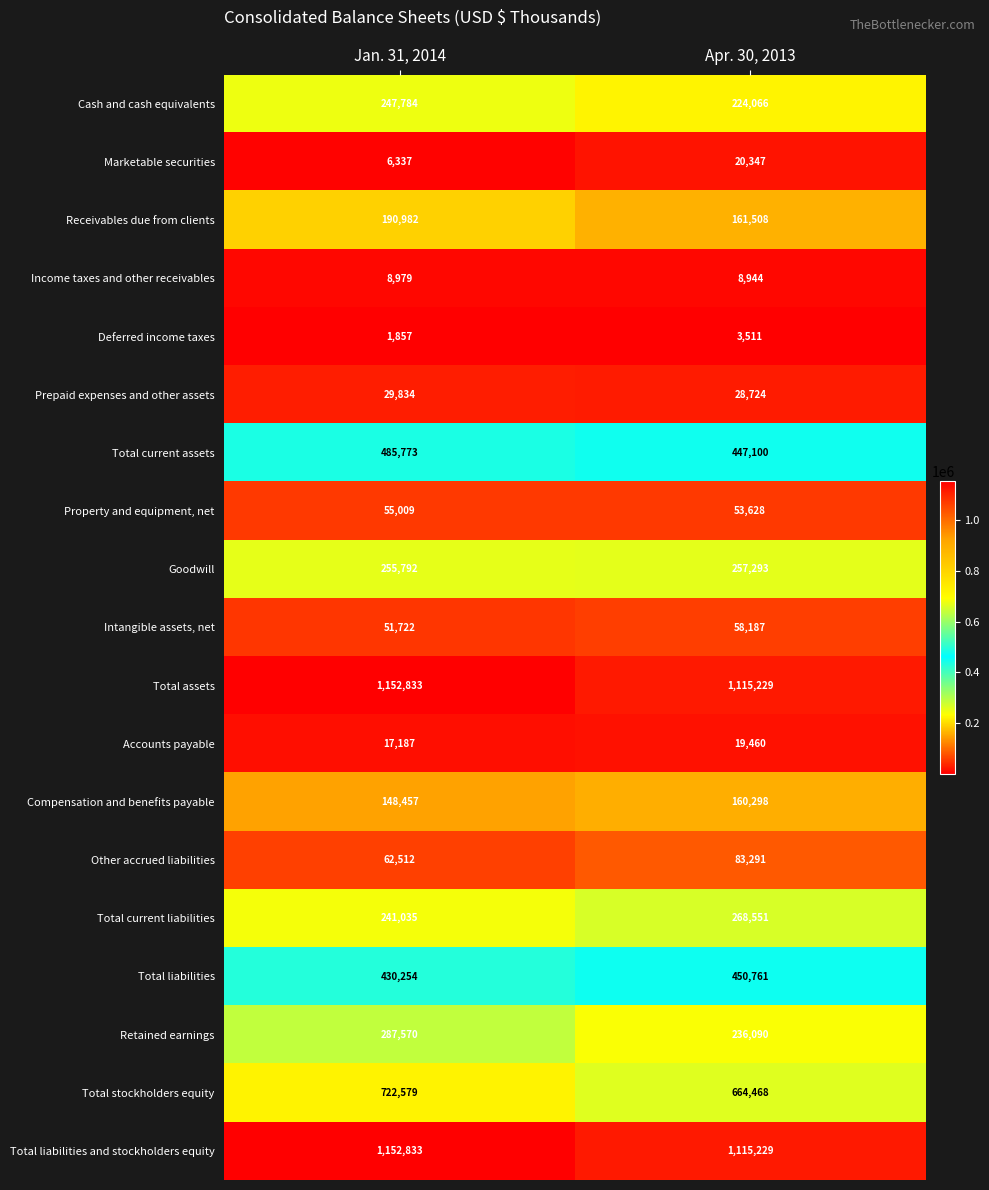

What is the maximum value shown in the chart?

1152833